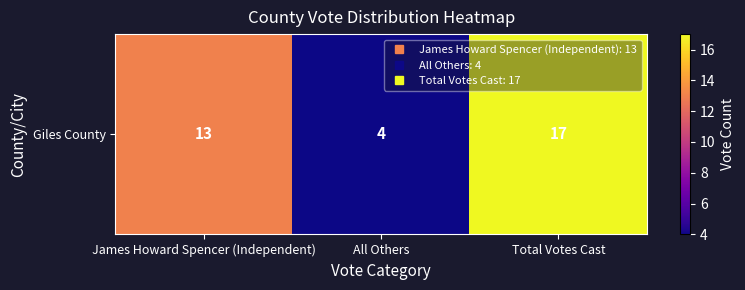

Rank the categories by value from lowest to highest.

All Others, James Howard Spencer (Independent), Total Votes Cast